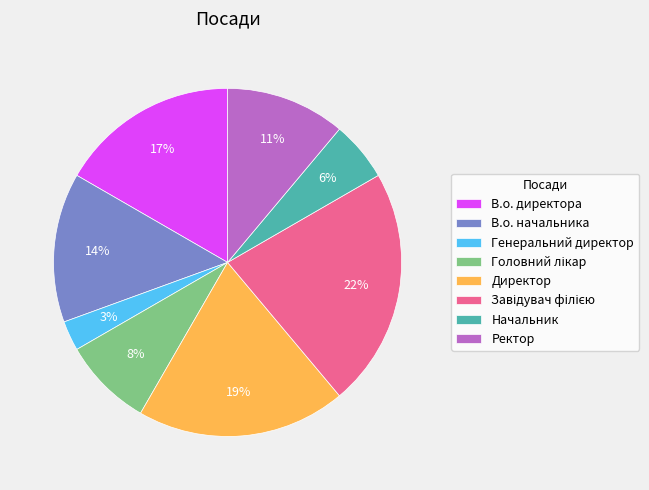

Count the number of slices in the pie.

8